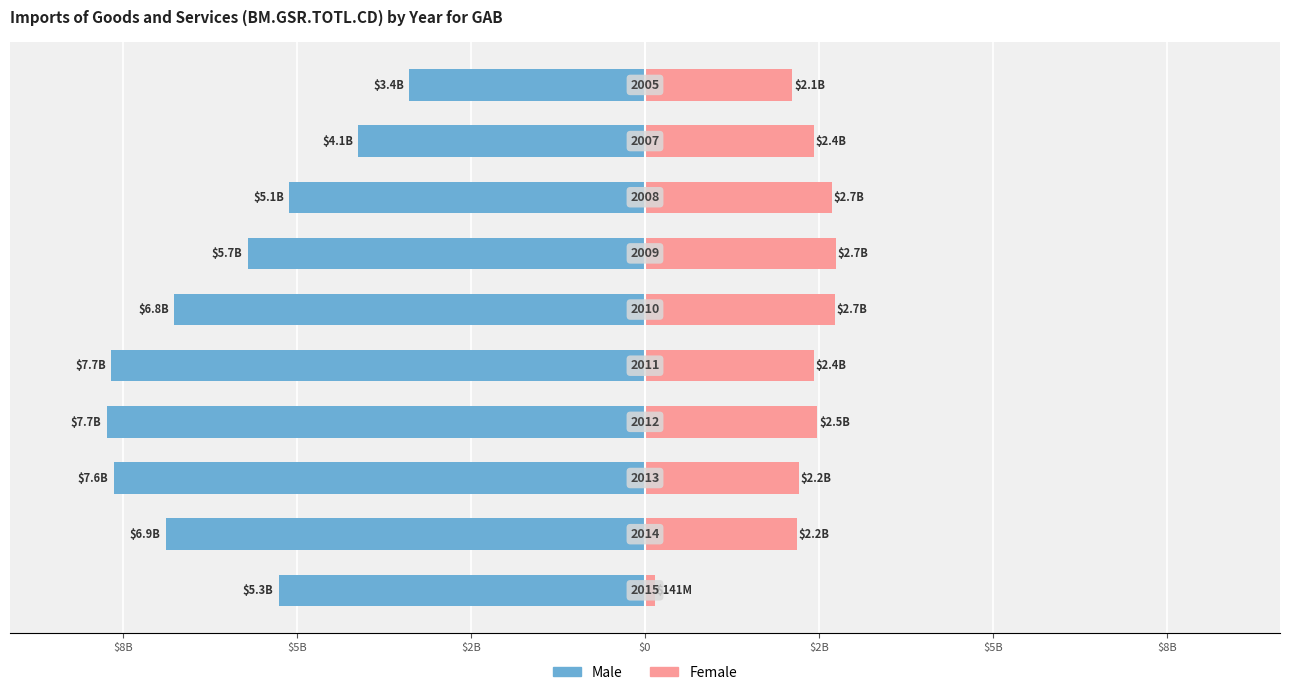

Are the bars horizontal?

Yes